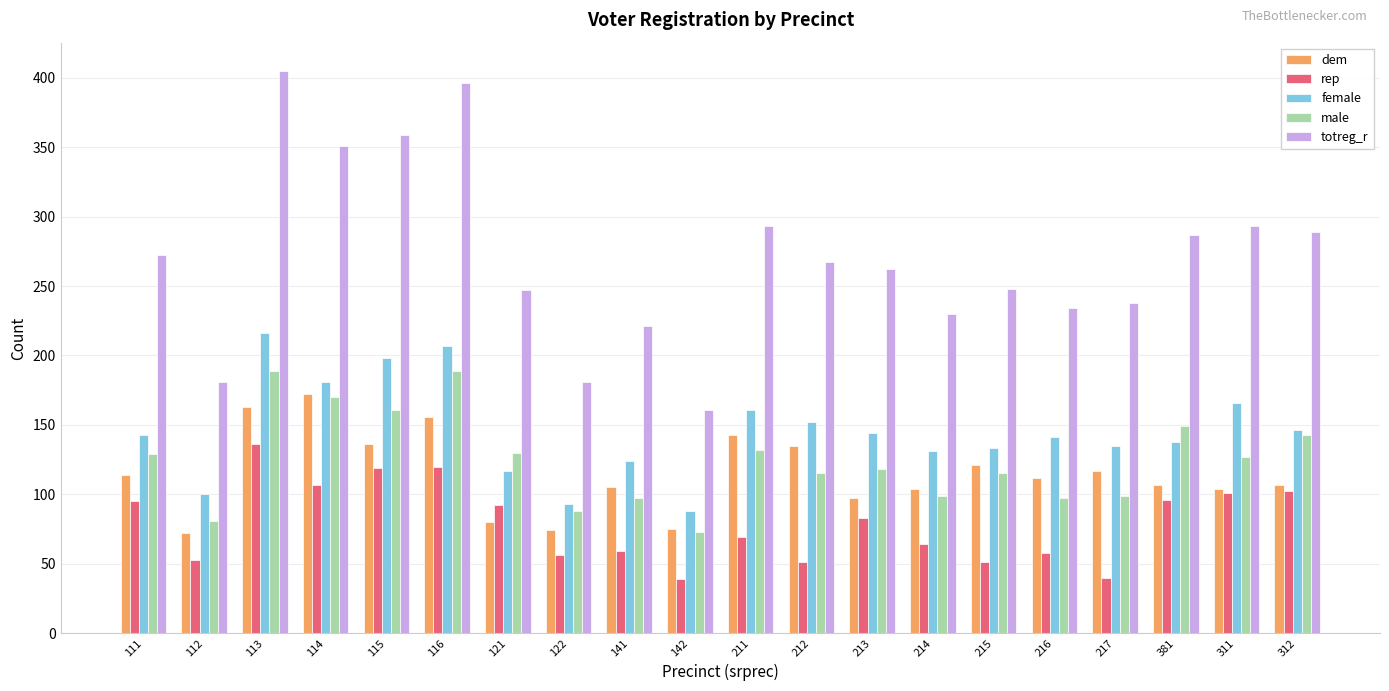

How many bars are there in total?

100